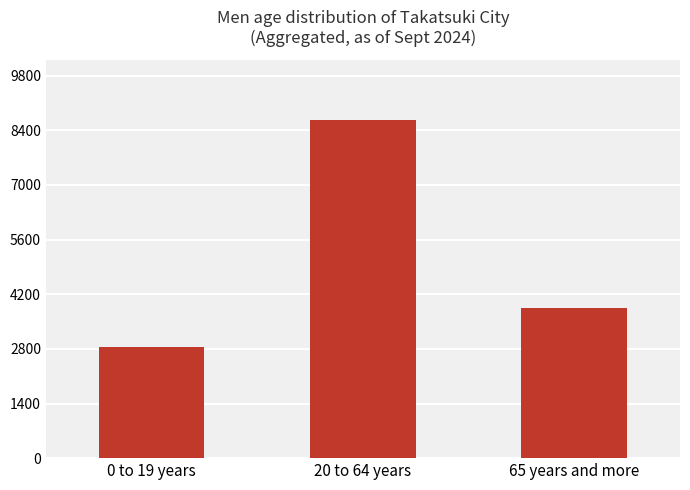

How many categories are shown in the chart?

3